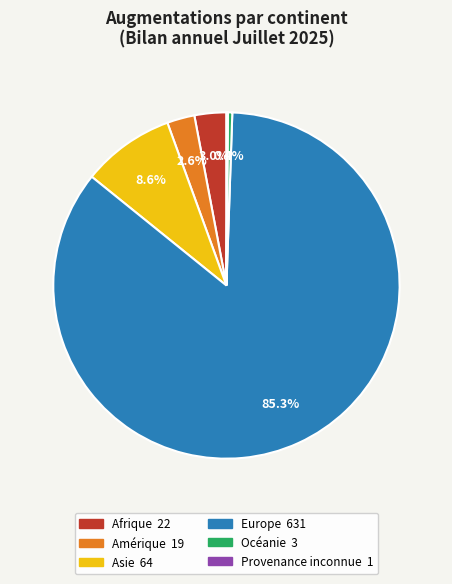

What is the largest slice in the pie chart?

Europe